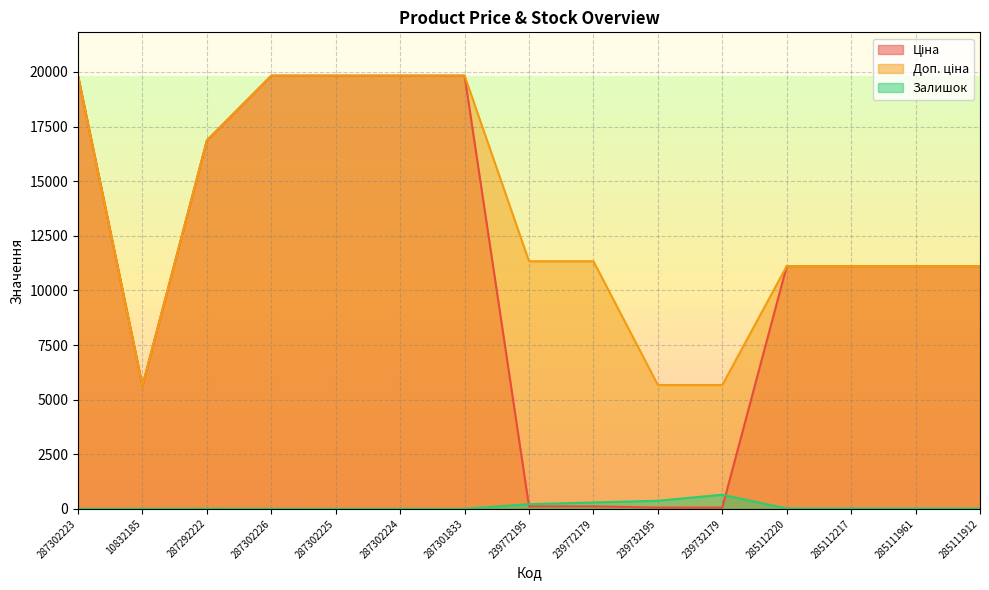

What is the difference between the maximum and minimum values in the Залишок series?

645.0